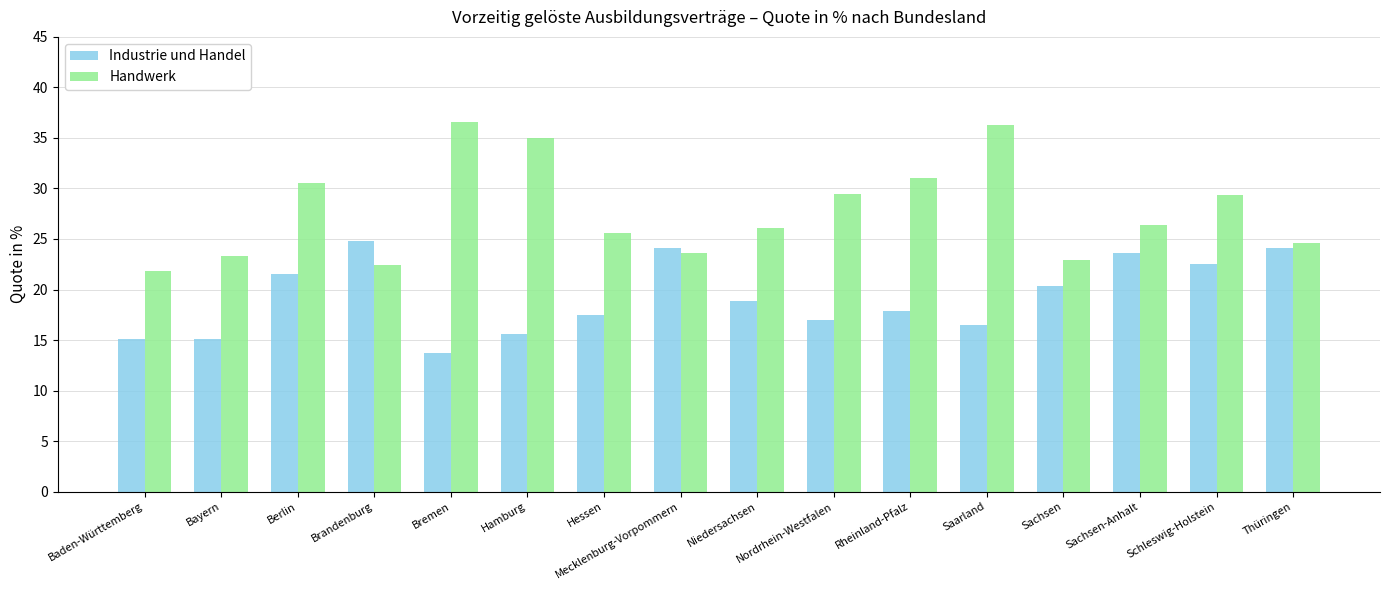

Between Berlin and Hessen, which series saw the biggest shift?

Handwerk